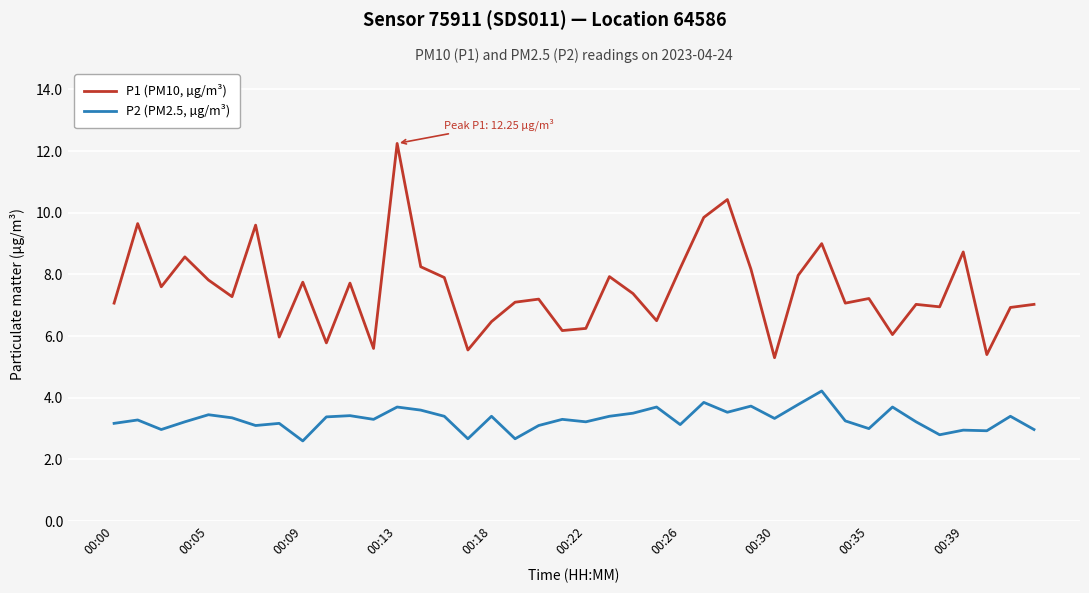

True or false: P2 (PM2.5, µg/m³) and P1 (PM10, µg/m³) intersect in this chart.

False